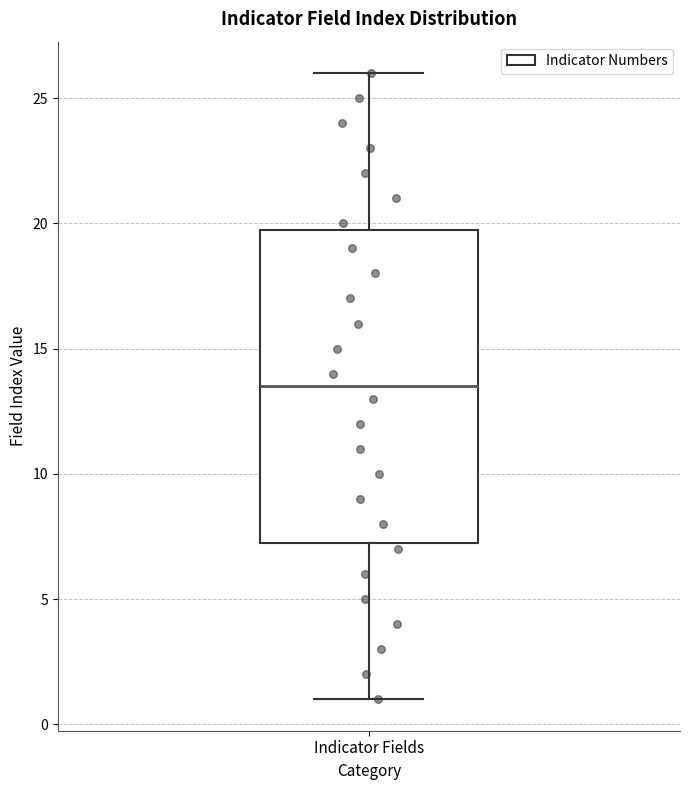

Transcribe this box plot: give where the median line is, the range the box spans, and where the two whiskers end, as read against the y-axis. The values are not printed on the chart, so give them approximately, as read against the axis.

median 13.5, box 7.5 to 20.0, whiskers 1.0 to 26.0